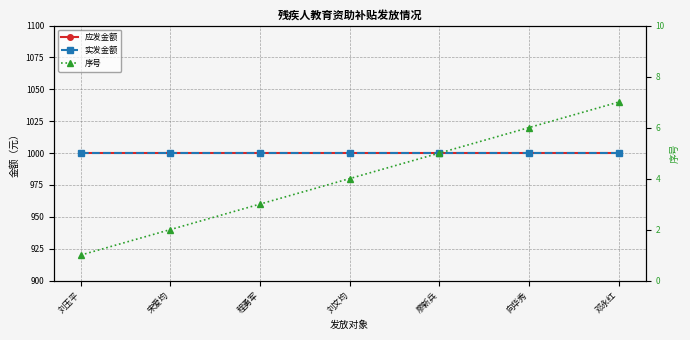

What is the average value of the 实发金额 series?

1000